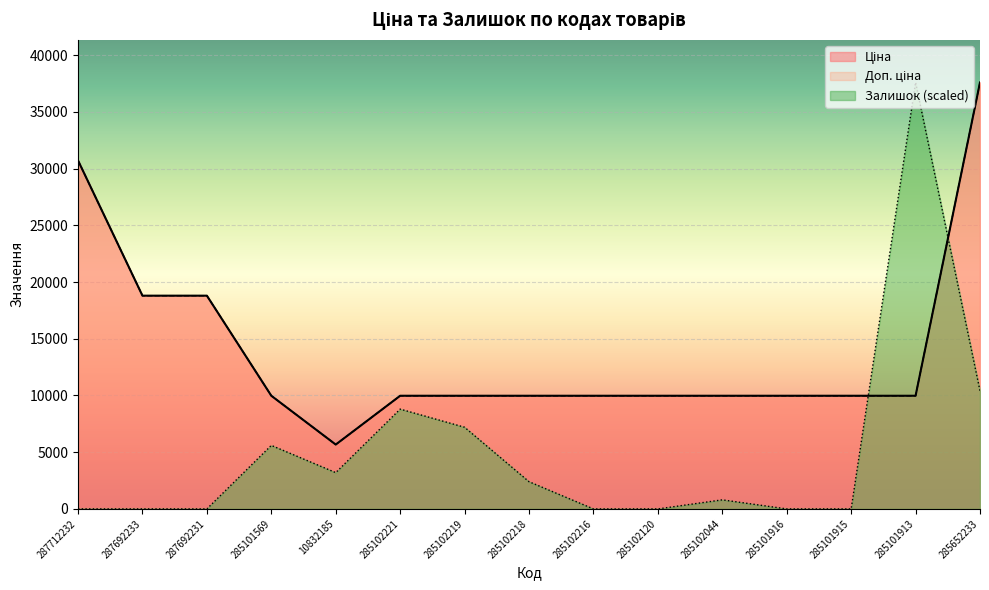

Where is Доп. ціна nearest to the value 21633?

287692233